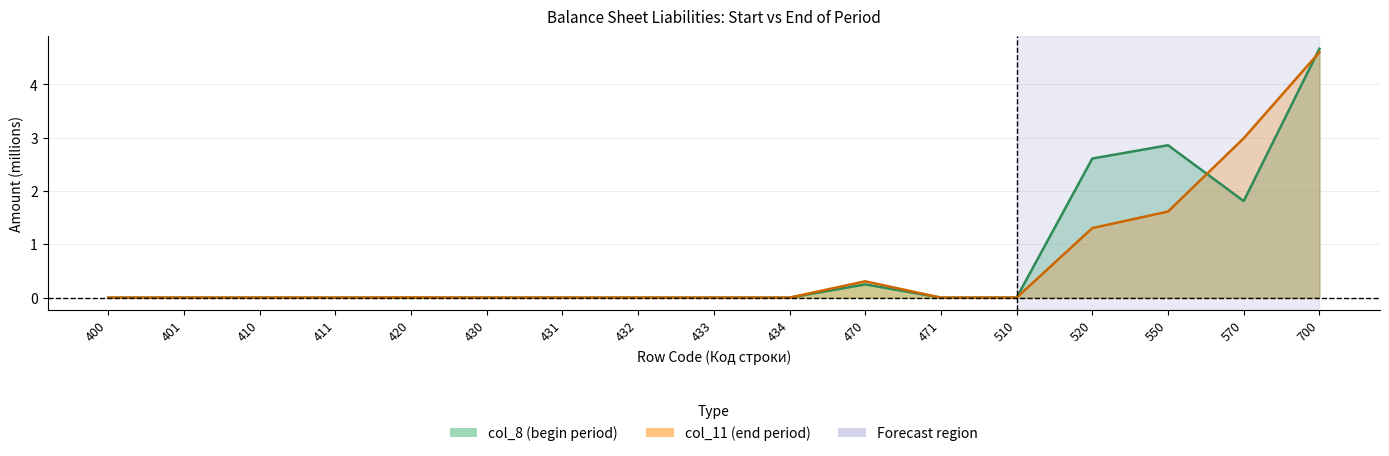

Where do col_11 (end period) and col_8 (begin period) first cross each other?

550 and 570